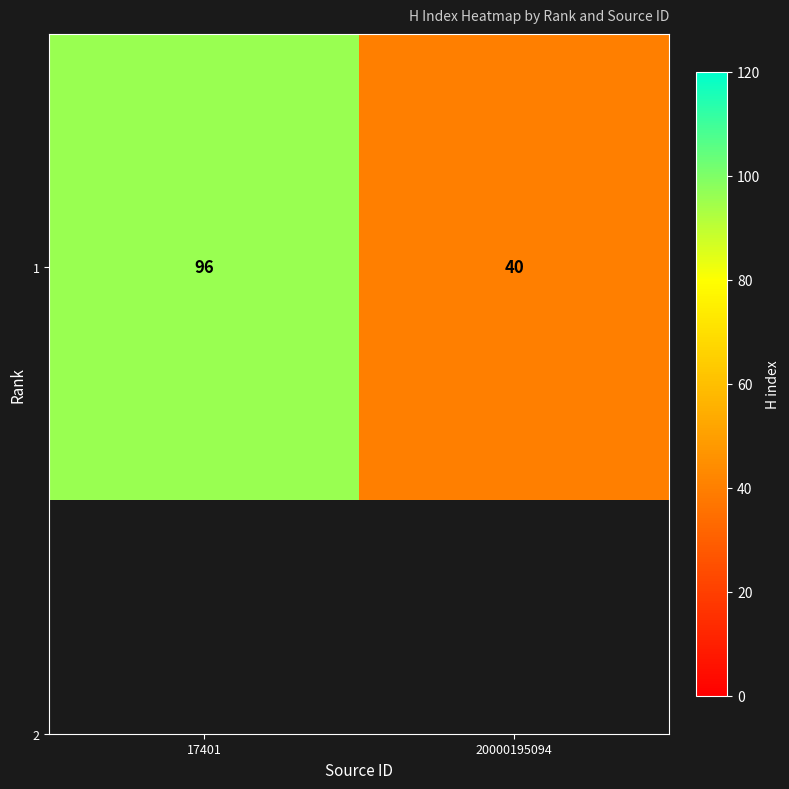

Which has a higher value, 17401 or 20000195094?

17401